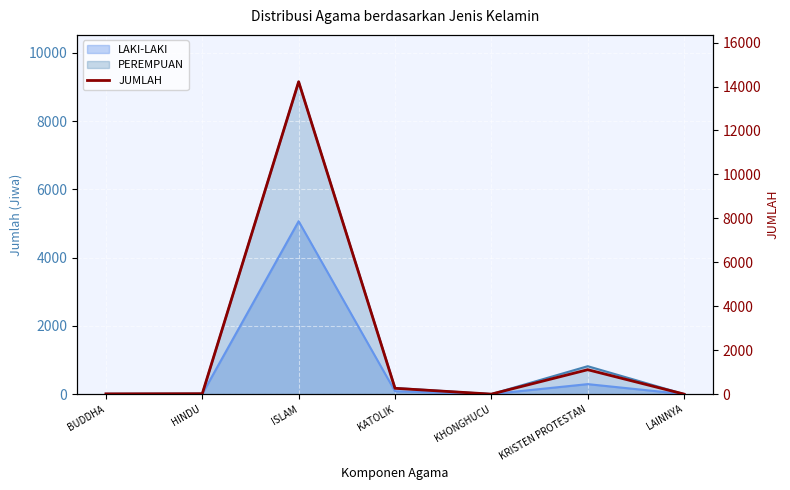

What is the label of the 7th point from the right?

BUDDHA